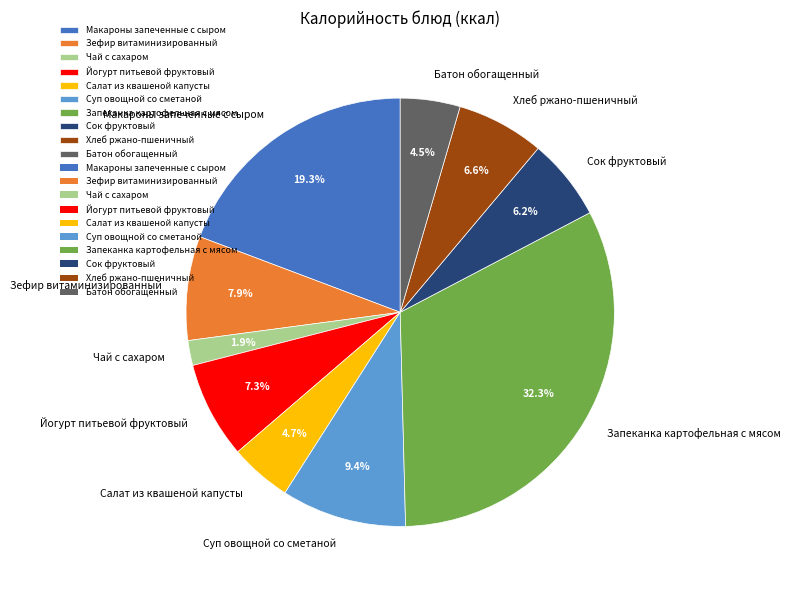

What is the total percentage of Батон обогащенный and Зефир витаминизированный?

12.4%